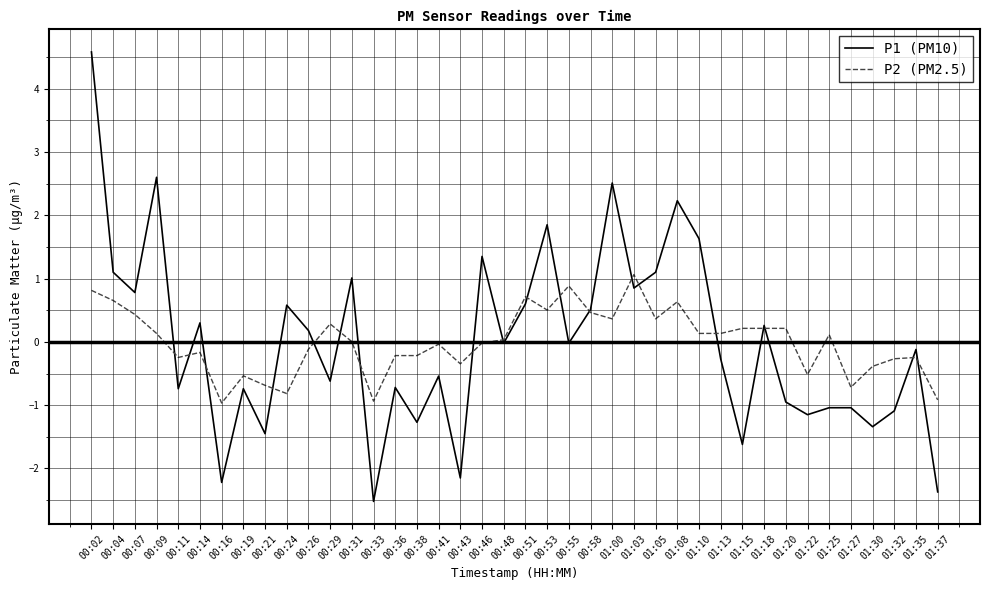

At which category is the sum across all series the highest?

00:02